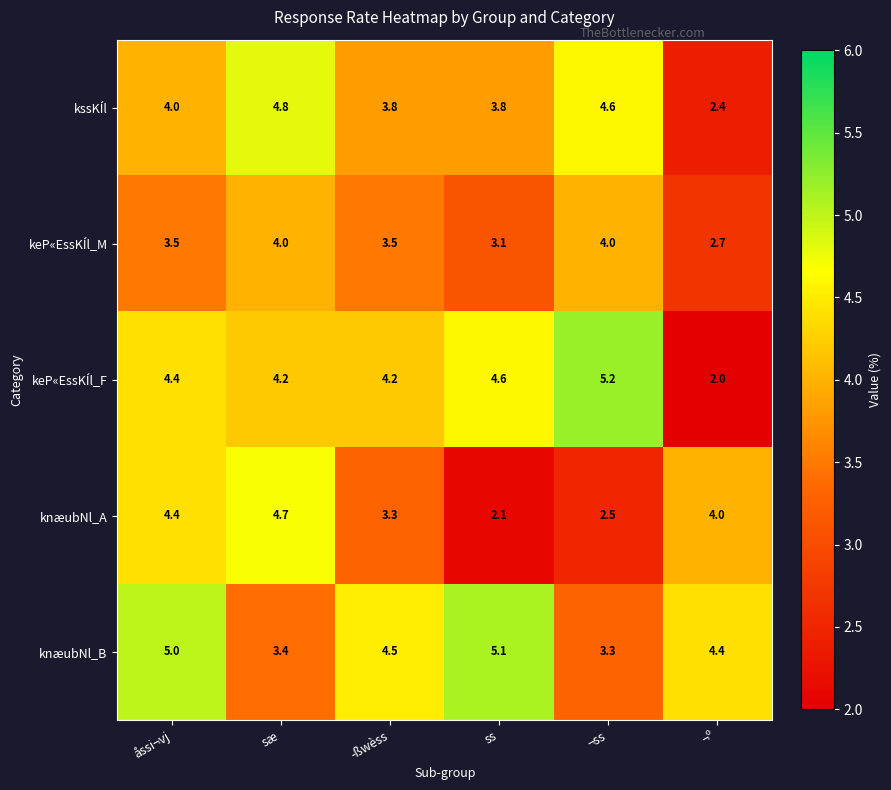

What is the smallest value displayed?

2.0